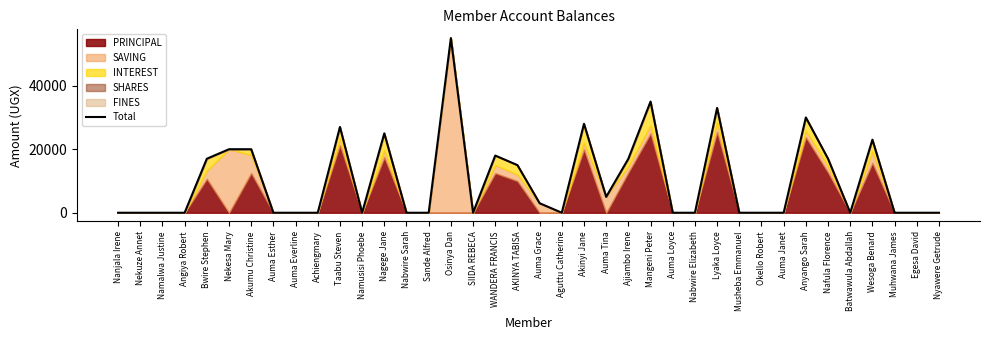

Reading left to right, list all the values displayed in this chart.

Nanjala Irene=0	Nekuze Annet=0	Namalwa Justine=0	Angiya Robert=0	Bwire Stephen=17000	Nekesa Mary=20000	Akumu Christine=20000	Auma Esther=0	Auma Everline=0	Achiengmary=0	Taabu Steven=27000	Namusisi Phoebe=0	Nagege Jane=25000	Nabwire Sarah=0	Sande Alfred=0	Osinya Dan=55000	SIIDA REBECA=0	WANDERA FRANCIS=18000	AKINYA TABISA=15000	Auma Grace=3000	Aguttu Catherine=0	Akinyi Jane=28000	Auma Tina=5000	Ajiambo Irene=17000	Mangeni Peter=35000	Auma Loyce=0	Nabwire Elizabeth=0	Lyaka Loyce=33000	Musheba Emmanuel=0	Okello Robert=0	Auma Janet=0	Anyango Sarah=30000	Nafula Florence=17000	Batwawula Abdallah=0	Wesoga Benard=23000	Muhwana James=0	Egesa David=0	Nyawere Getrude=0